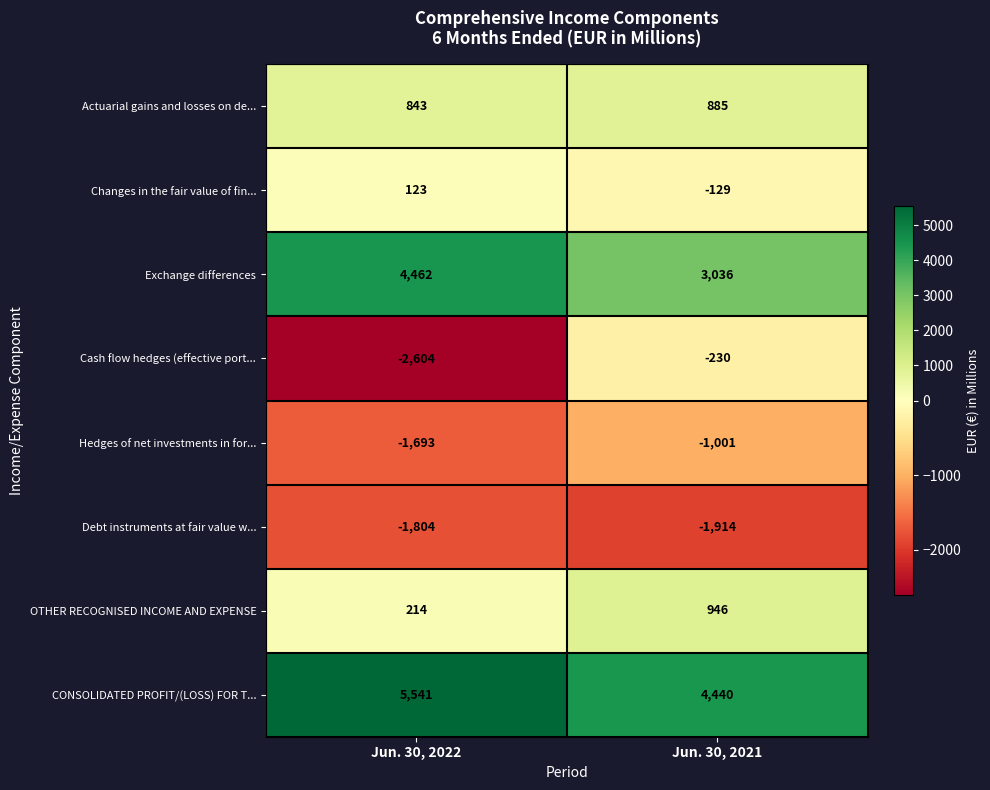

What is the difference between the maximum and minimum values in the Exchange differences series?

1426